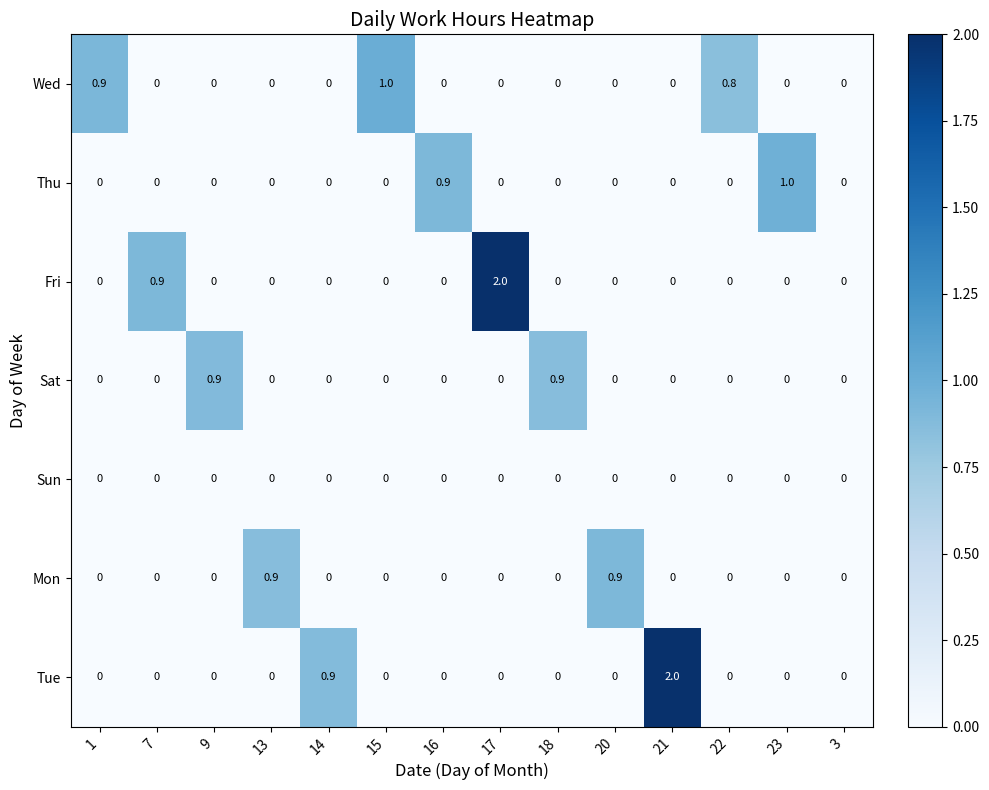

Count the Sat values in the range 0 to 1.

14